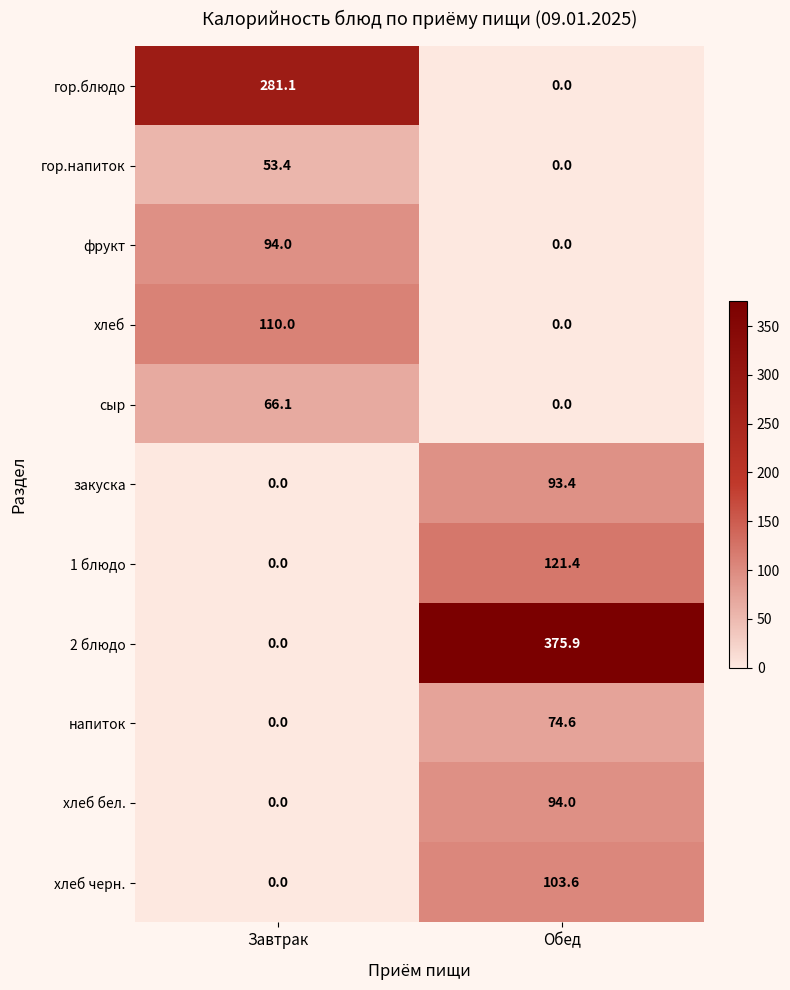

True or false: гор.напиток has a value of 0.0 at Обед.

True